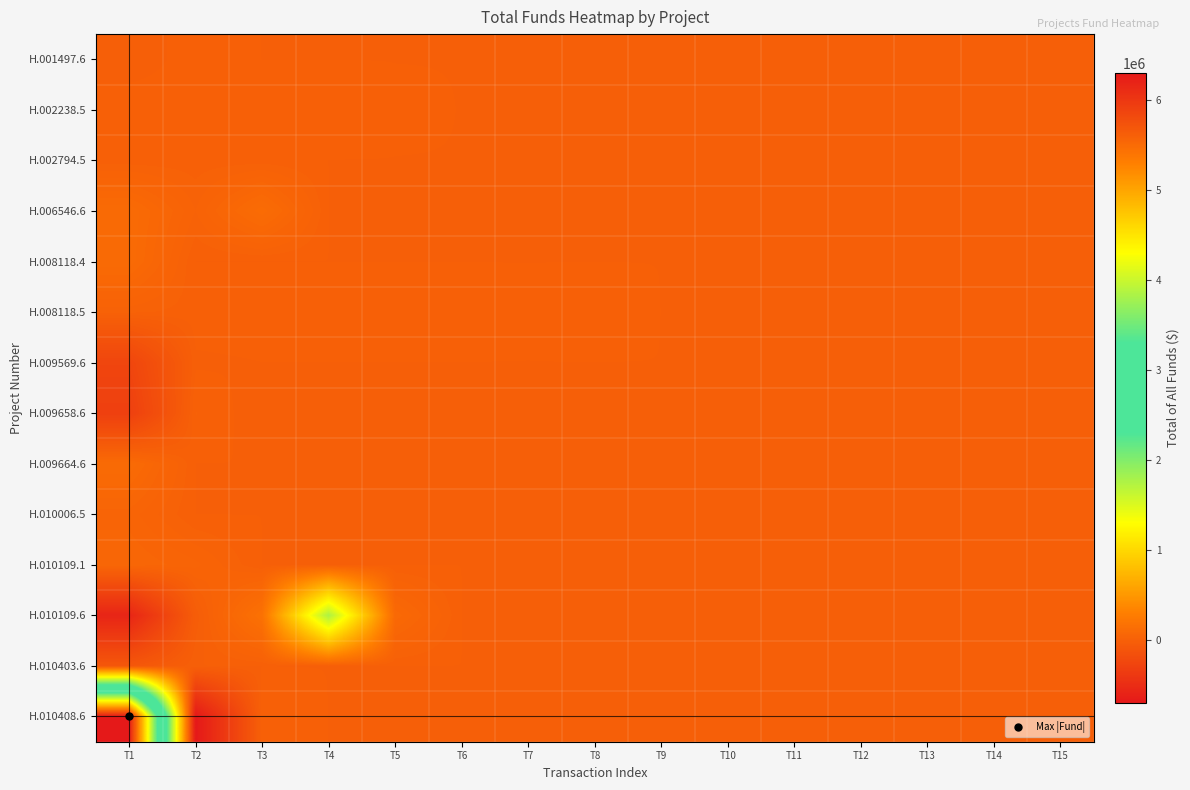

Reading left to right, extract all data points from this chart.

H.001497.6: T1=-10927.4	T2=8036.8	T3=0.0	T4=0.0	T5=0.0	T6=0.0	T7=0.0	T8=0.0	T9=0.0	T10=0.0	T11=0.0	T12=0.0	T13=0.0	T14=0.0	T15=0.0
H.002238.5: T1=12162.9	T2=6906.9	T3=6309.6	T4=6385.6	T5=936.4	T6=0.0	T7=0.0	T8=0.0	T9=0.0	T10=0.0	T11=0.0	T12=0.0	T13=0.0	T14=0.0	T15=0.0
H.002794.5: T1=5099.5	T2=5245.6	T3=6199.6	T4=0.0	T5=0.0	T6=0.0	T7=0.0	T8=0.0	T9=0.0	T10=0.0	T11=0.0	T12=0.0	T13=0.0	T14=0.0	T15=0.0
H.006546.6: T1=108381.8	T2=27319.1	T3=119281.6	T4=0.0	T5=0.0	T6=0.0	T7=0.0	T8=0.0	T9=0.0	T10=0.0	T11=0.0	T12=0.0	T13=0.0	T14=0.0	T15=0.0
H.008118.4: T1=106234.8	T2=0.0	T3=0.0	T4=0.0	T5=0.0	T6=0.0	T7=0.0	T8=0.0	T9=0.0	T10=0.0	T11=0.0	T12=0.0	T13=0.0	T14=0.0	T15=0.0
H.008118.5: T1=17772.8	T2=6946.6	T3=7120.2	T4=6396.3	T5=6949.6	T6=5810.4	T7=1878.4	T8=7345.9	T9=0.0	T10=0.0	T11=0.0	T12=0.0	T13=0.0	T14=0.0	T15=0.0
H.009569.6: T1=-256809.1	T2=-2270.9	T3=0.0	T4=0.0	T5=0.0	T6=0.0	T7=0.0	T8=0.0	T9=0.0	T10=0.0	T11=0.0	T12=0.0	T13=0.0	T14=0.0	T15=0.0
H.009658.6: T1=-312027.1	T2=14624.7	T3=-10743.8	T4=0.0	T5=0.0	T6=0.0	T7=0.0	T8=0.0	T9=0.0	T10=0.0	T11=0.0	T12=0.0	T13=0.0	T14=0.0	T15=0.0
H.009664.6: T1=108374.0	T2=0.0	T3=0.0	T4=0.0	T5=0.0	T6=0.0	T7=0.0	T8=0.0	T9=0.0	T10=0.0	T11=0.0	T12=0.0	T13=0.0	T14=0.0	T15=0.0
H.010006.5: T1=48529.1	T2=0.0	T3=0.0	T4=0.0	T5=0.0	T6=0.0	T7=0.0	T8=0.0	T9=0.0	T10=0.0	T11=0.0	T12=0.0	T13=0.0	T14=0.0	T15=0.0
H.010109.1: T1=67986.6	T2=45377.3	T3=0.0	T4=0.0	T5=0.0	T6=0.0	T7=0.0	T8=0.0	T9=0.0	T10=0.0	T11=0.0	T12=0.0	T13=0.0	T14=0.0	T15=0.0
H.010109.6: T1=-570139.6	T2=-24719.6	T3=170719.0	T4=1762227.9	T5=91843.4	T6=0.0	T7=0.0	T8=0.0	T9=0.0	T10=0.0	T11=0.0	T12=0.0	T13=0.0	T14=0.0	T15=0.0
H.010403.6: T1=-84463.2	T2=0.0	T3=0.0	T4=0.0	T5=0.0	T6=0.0	T7=0.0	T8=0.0	T9=0.0	T10=0.0	T11=0.0	T12=0.0	T13=0.0	T14=0.0	T15=0.0
H.010408.6: T1=6297117.0	T2=-696556.7	T3=8765.2	T4=0.0	T5=0.0	T6=0.0	T7=0.0	T8=0.0	T9=0.0	T10=0.0	T11=0.0	T12=0.0	T13=0.0	T14=0.0	T15=0.0